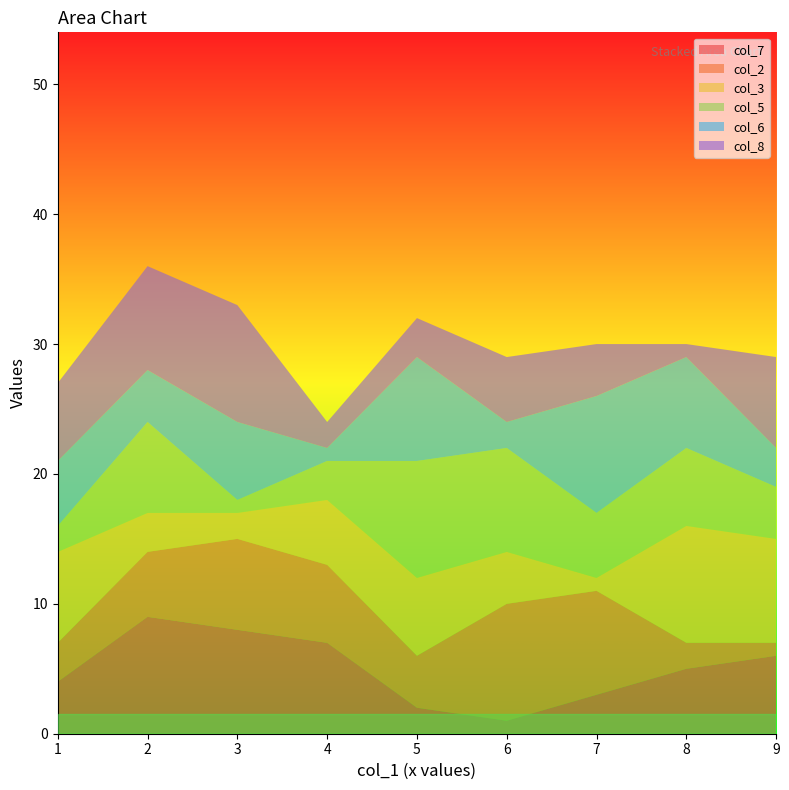

Reading left to right, extract all data points from this chart.

col_7: 9=6	5=2	3=8	2=9	7=3	6=1	1=4	4=7	8=5
col_2: 9=1	5=4	3=7	2=5	7=8	6=9	1=3	4=6	8=2
col_3: 9=8	5=6	3=2	2=3	7=1	6=4	1=7	4=5	8=9
col_5: 9=4	5=9	3=1	2=7	7=5	6=8	1=2	4=3	8=6
col_6: 9=3	5=8	3=6	2=4	7=9	6=2	1=5	4=1	8=7
col_8: 9=7	5=3	3=9	2=8	7=4	6=5	1=6	4=2	8=1